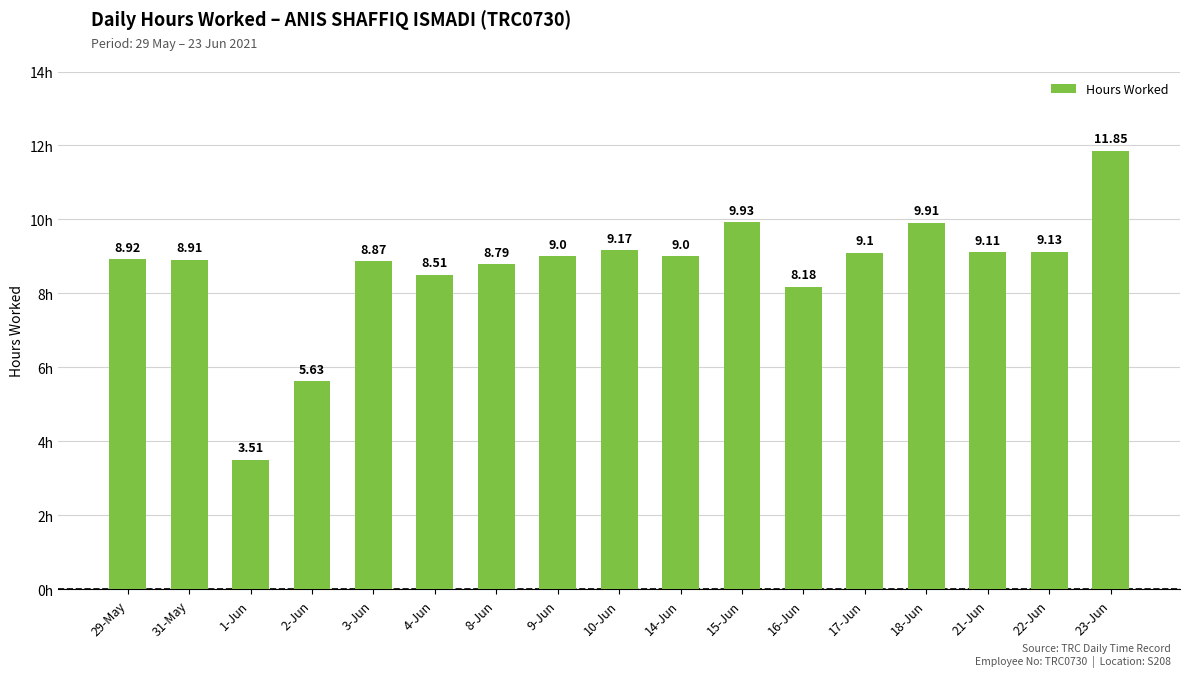

Is it true that the value at 9-Jun is 9.0?

True